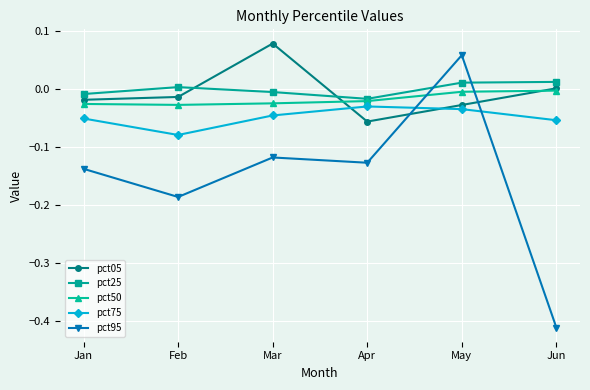

True or false: pct75 and pct05 cross at least once.

True